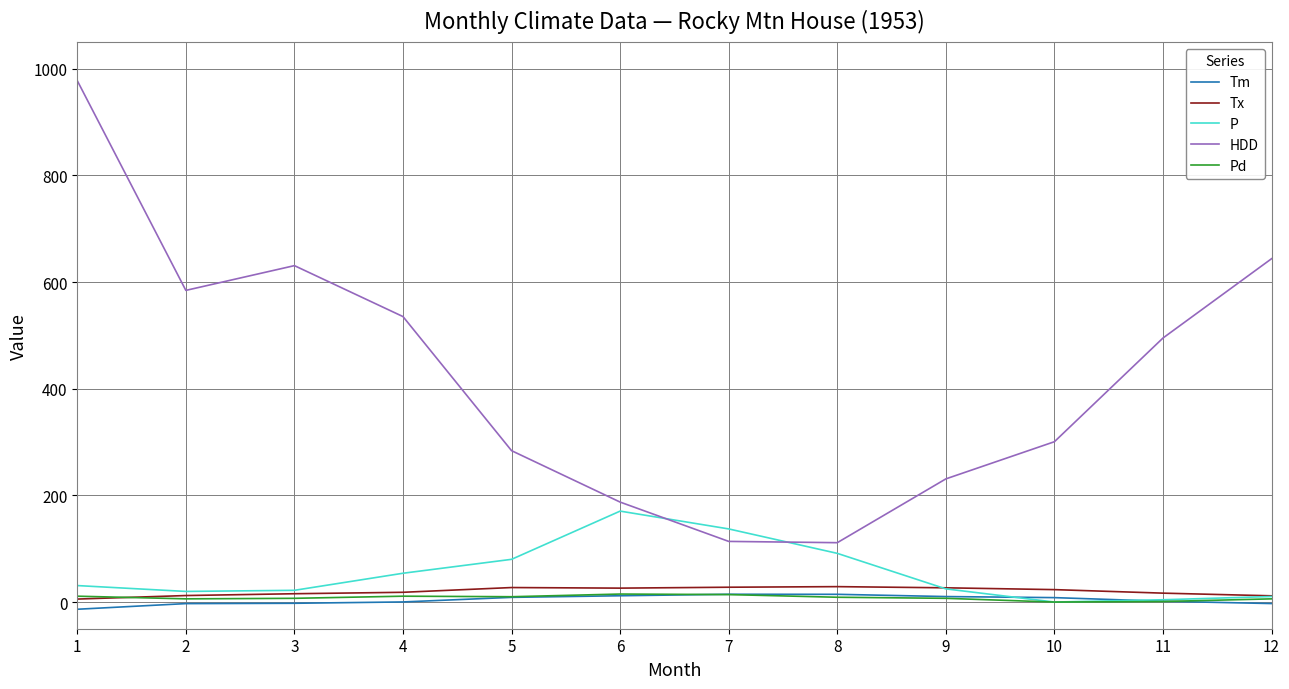

The Tm series shows 0.2 at 4. True or false?

True